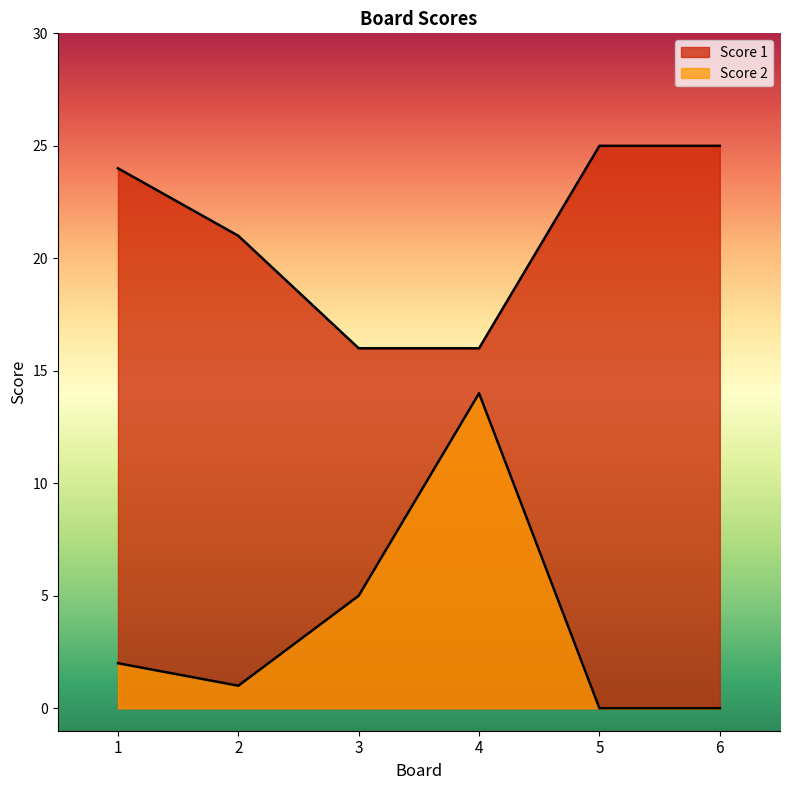

Which series has the largest range (max minus min)?

Score 2